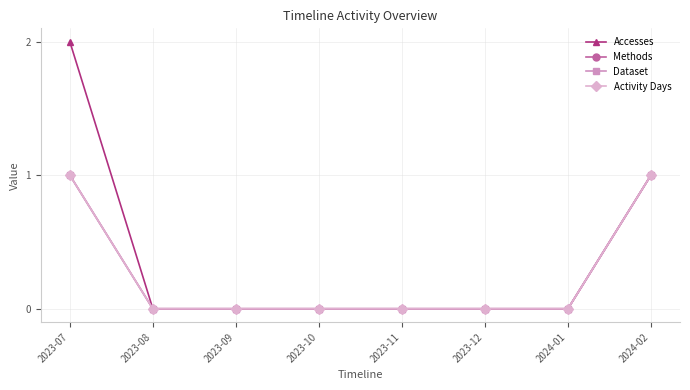

Which label corresponds to the smallest value in the chart?

2023-08